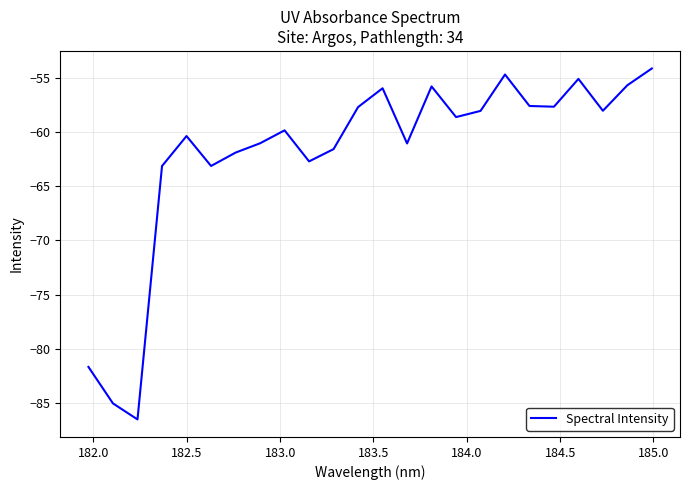

What is the difference between the maximum and minimum values?

32.4